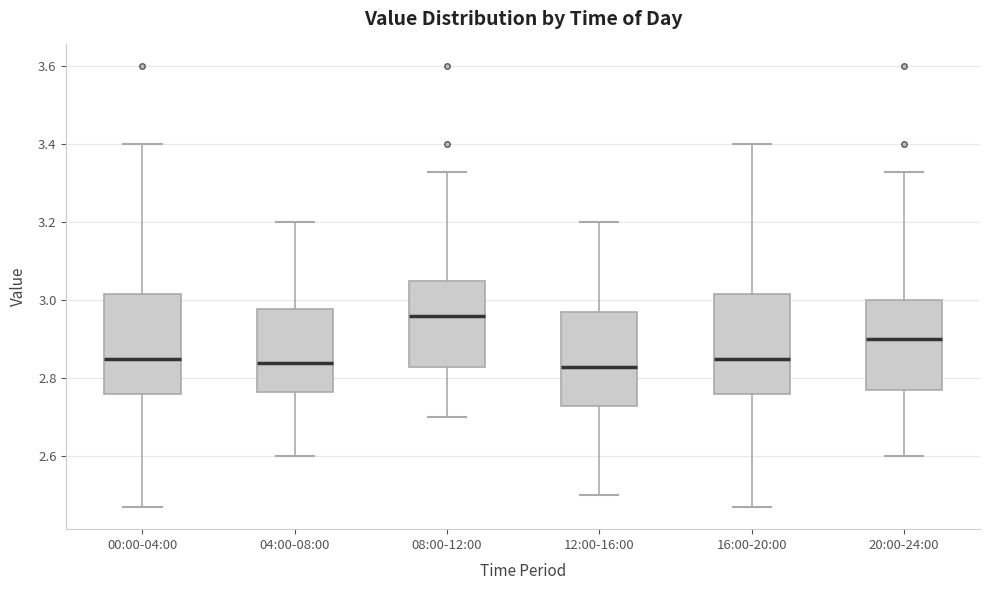

Reading left to right, transcribe this box plot: for each box, give where its median line is, the range the box spans, and where its two whiskers end, as read against the y-axis. The values are not printed on the chart, so give them approximately, as read against the axis.

00:00-04:00: median 2.86, box 2.76 to 3.02, whiskers 2.48 to 3.40
04:00-08:00: median 2.84, box 2.76 to 2.98, whiskers 2.60 to 3.20
08:00-12:00: median 2.96, box 2.84 to 3.06, whiskers 2.70 to 3.34
12:00-16:00: median 2.84, box 2.74 to 2.98, whiskers 2.50 to 3.20
16:00-20:00: median 2.86, box 2.76 to 3.02, whiskers 2.48 to 3.40
20:00-24:00: median 2.90, box 2.78 to 3.00, whiskers 2.60 to 3.34